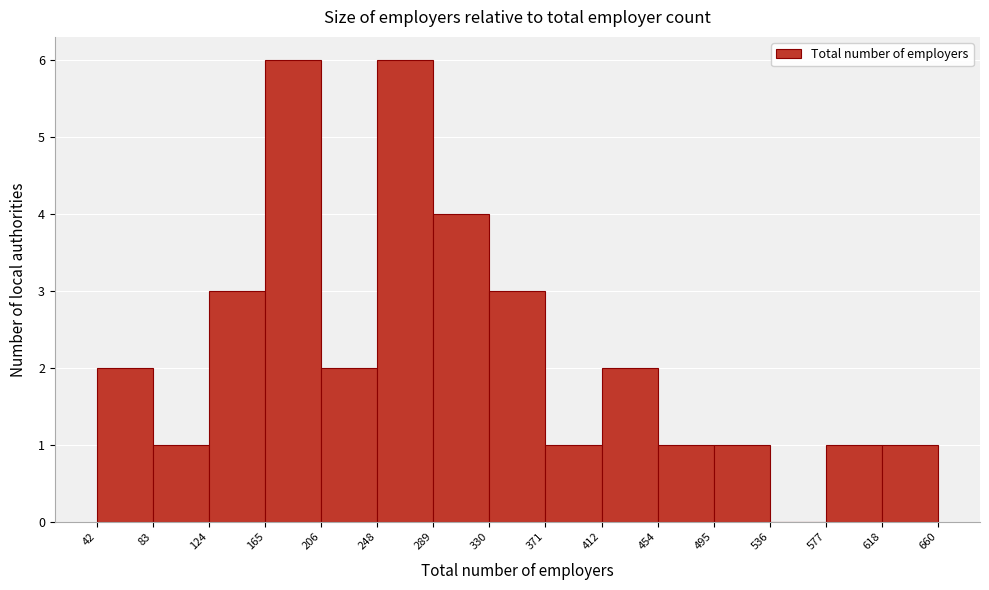

What is the height of the bar covering 165 to 206 on the x-axis? The values are not printed on the chart, so give them approximately, as read against the axis.

6